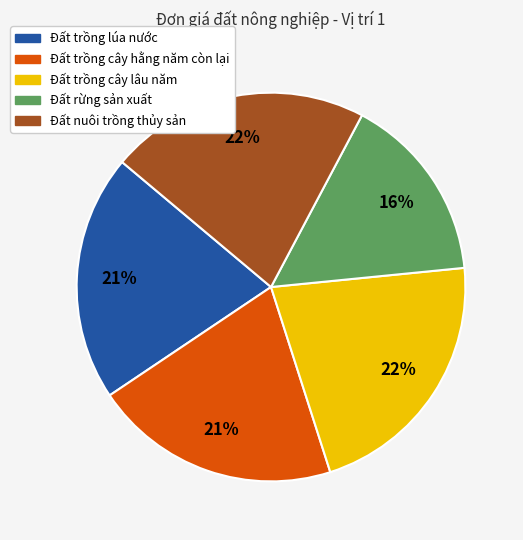

To the nearest percent, what is the difference between the largest and smallest slice percentages?

6%